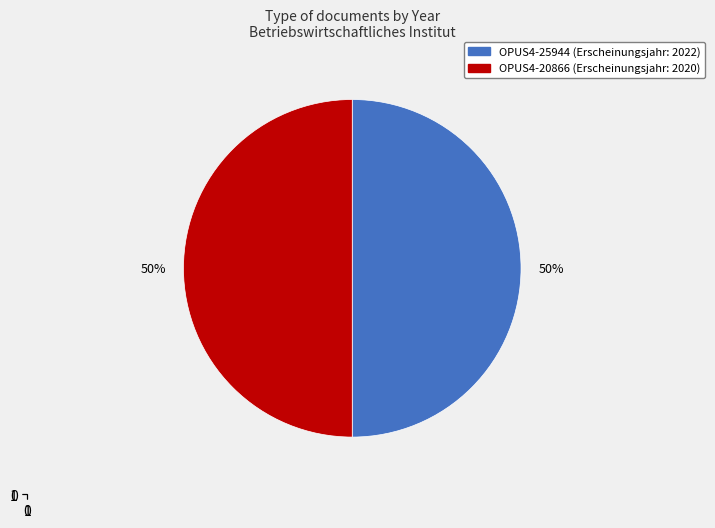

Rank the categories by value from lowest to highest.

OPUS4-20866, OPUS4-25944